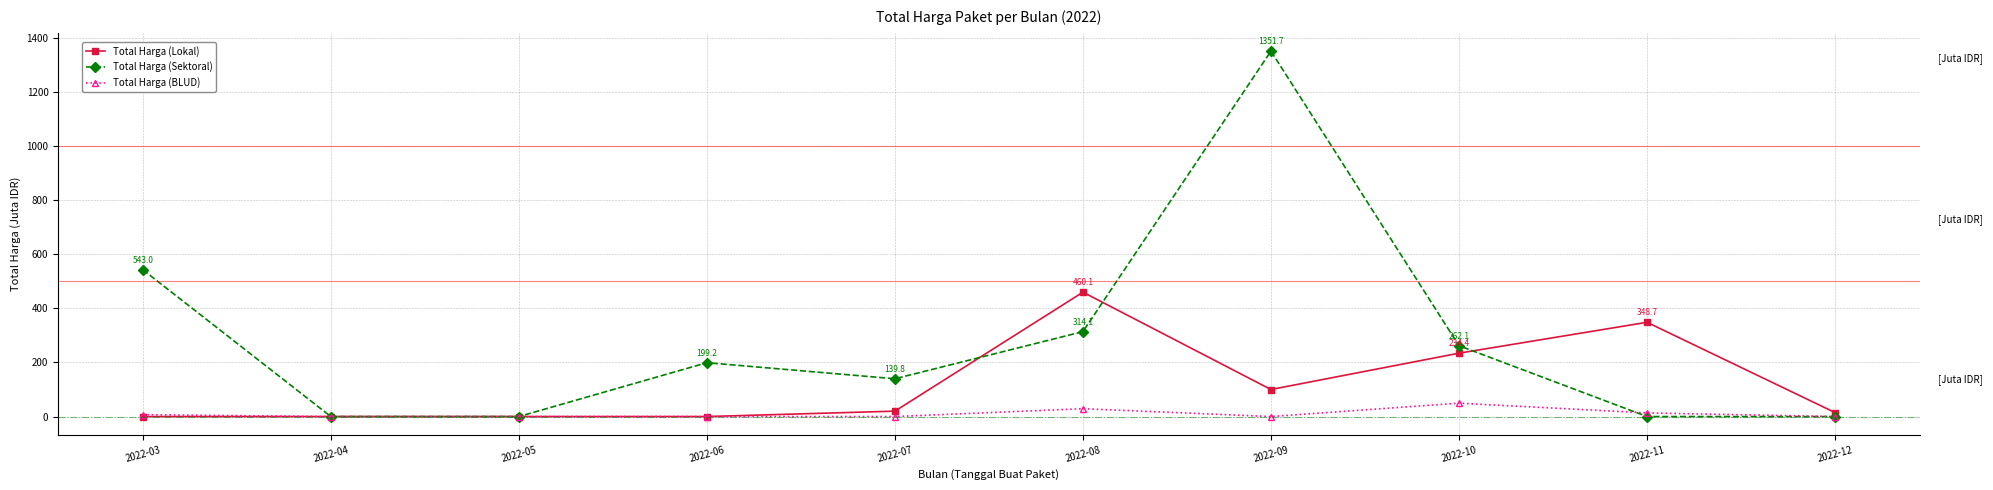

Is it true that Total Harga (Sektoral) equals 1351.7 at 2022-09?

True